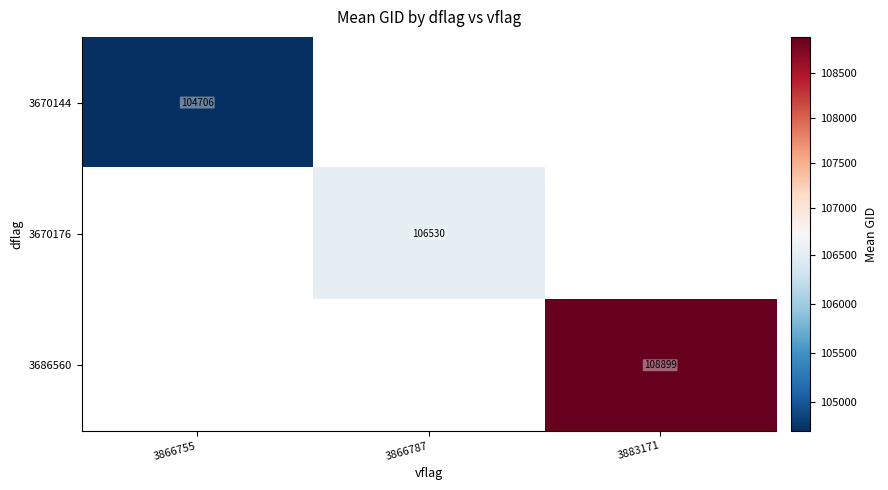

What is the approximate value of 3670176 at 3866787?

106529.5